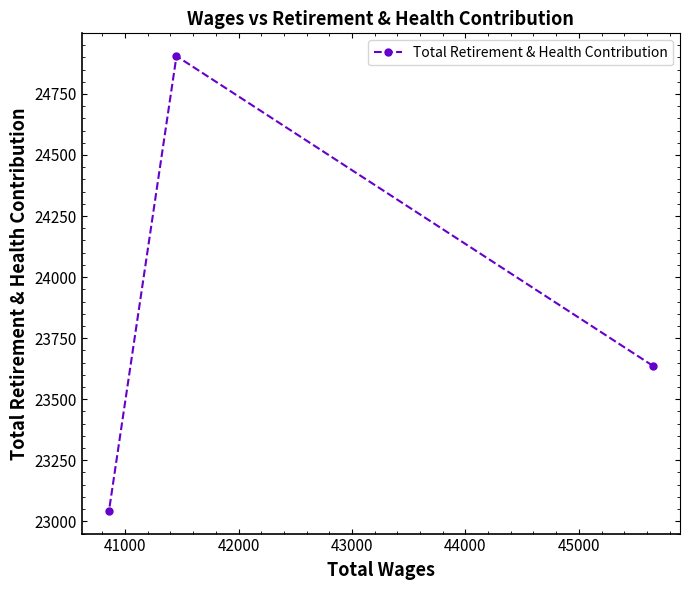

Reading right to left, transcribe all the data shown in this chart.

23637	24905	23043